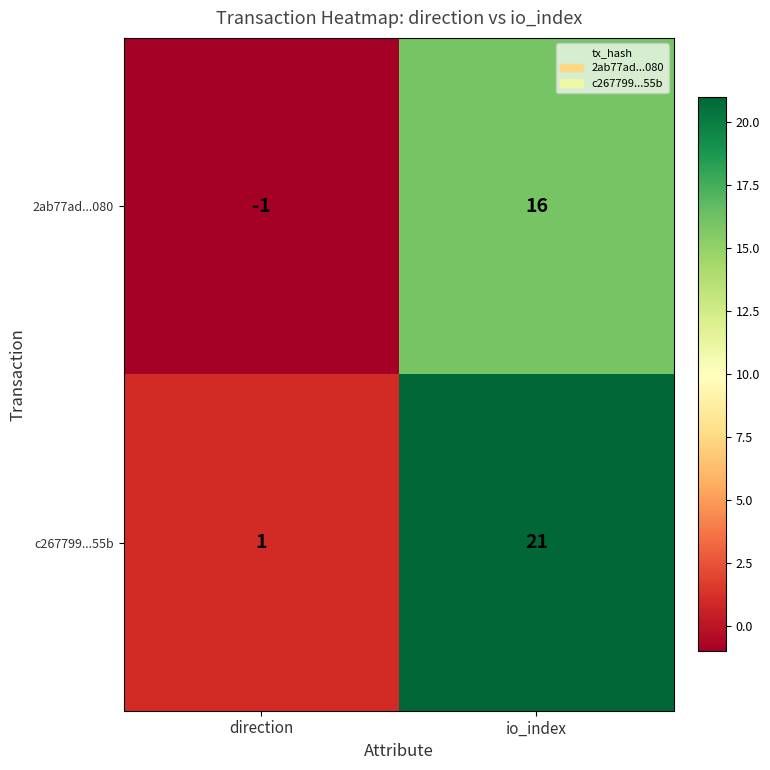

At which category is the sum across all series the highest?

io_index